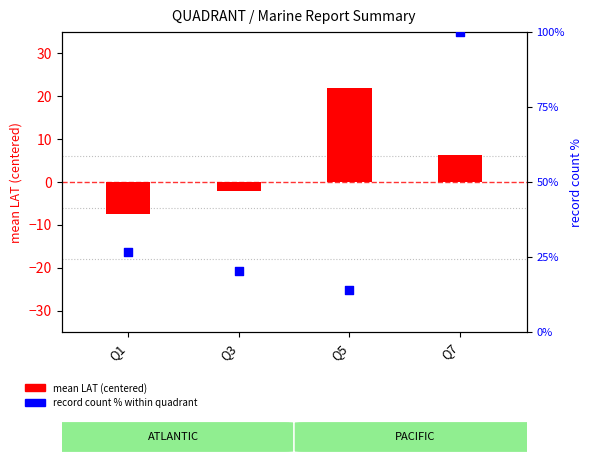

At how many categories does at least one series exceed 42?

1